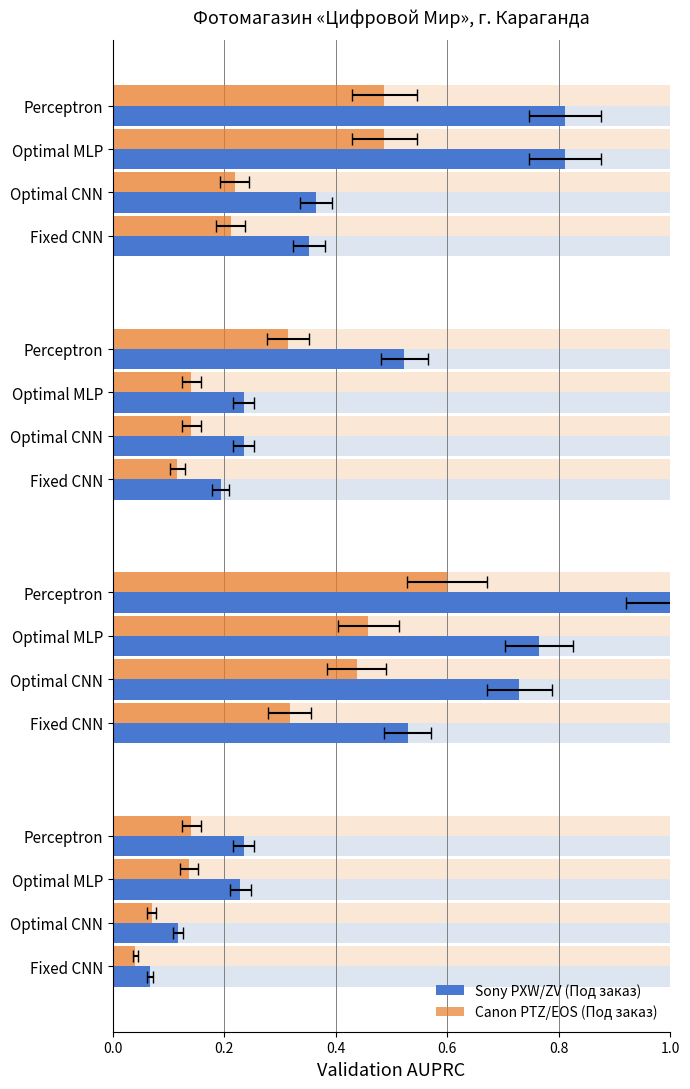

What is the value of the Canon PTZ/EOS (Под заказ) bar at the 16th from the left?

0.5